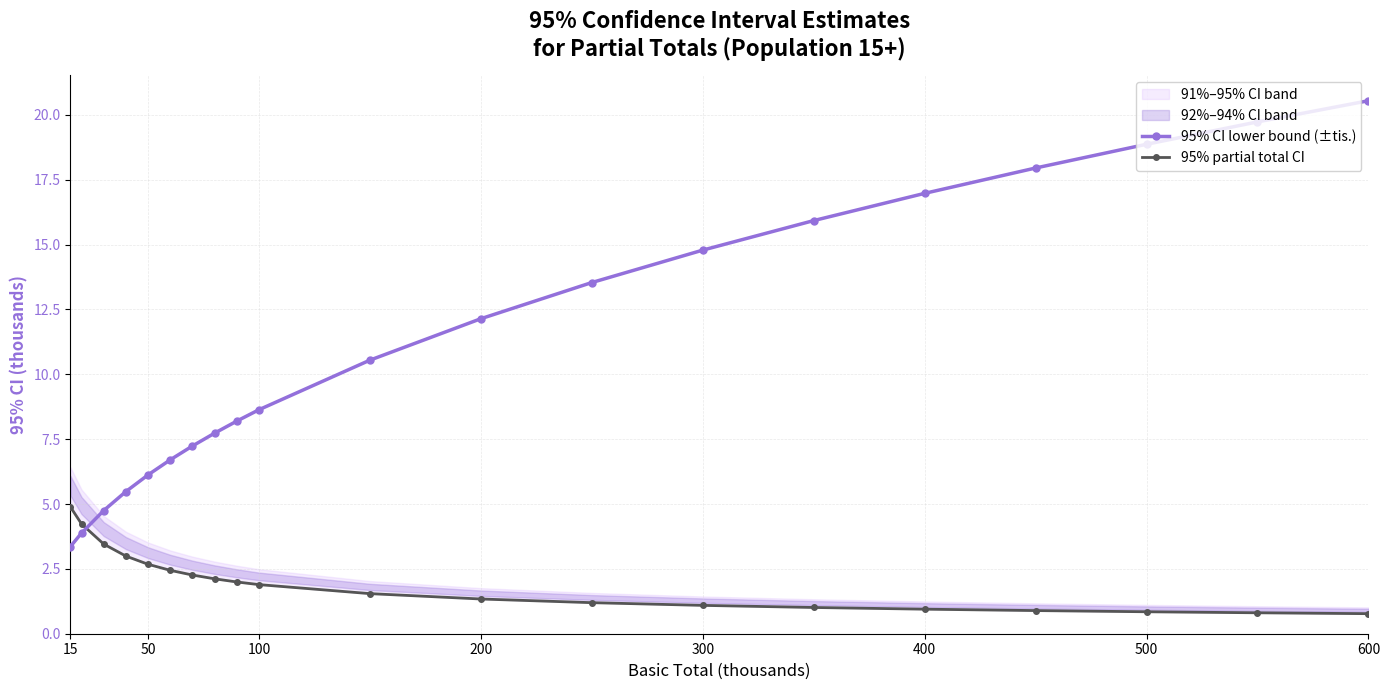

How many categories are shown in the chart?

20